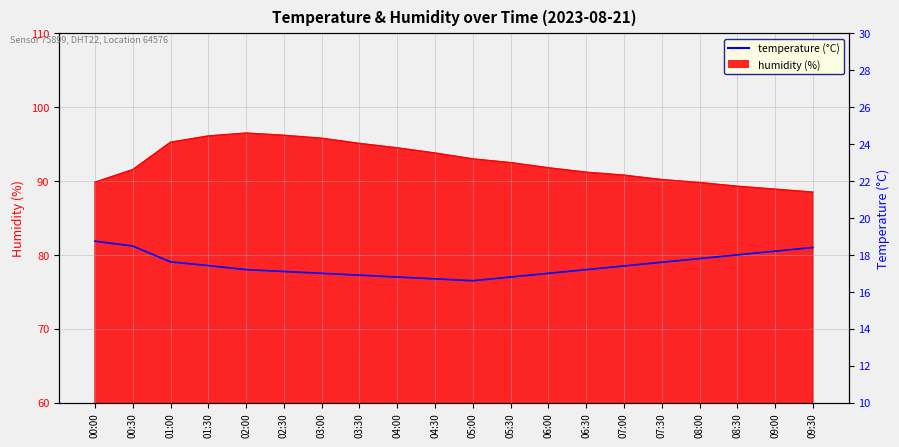

What is the label of the 17th point from the left?

08:00